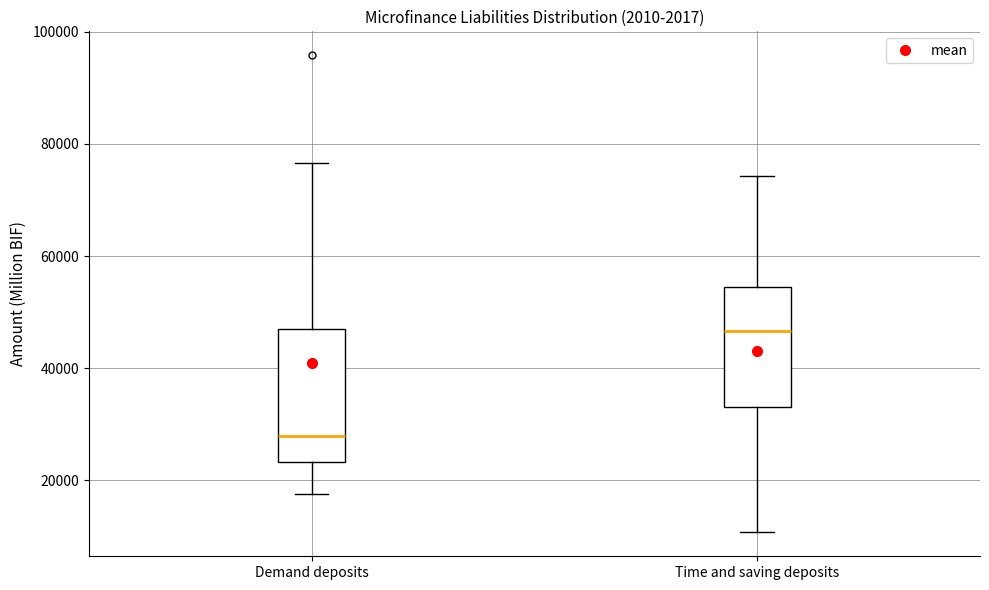

Where does the lower whisker of the box for Demand deposits end on the y-axis? The values are not printed on the chart, so give them approximately, as read against the axis.

18000